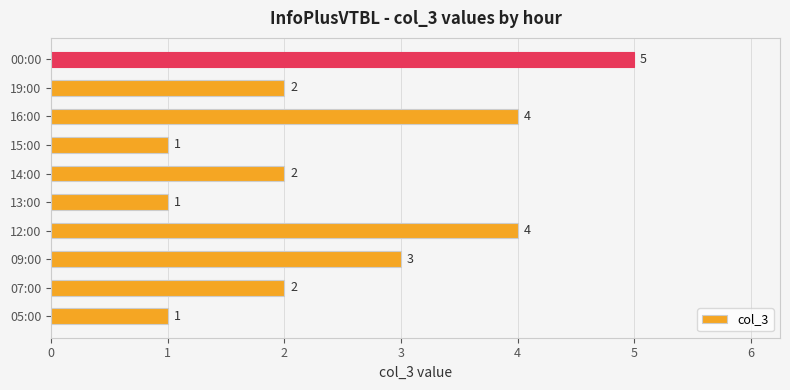

Reading bottom to top, extract all data points from this chart.

05:00=1	07:00=2	09:00=3	12:00=4	13:00=1	14:00=2	15:00=1	16:00=4	19:00=2	00:00=5